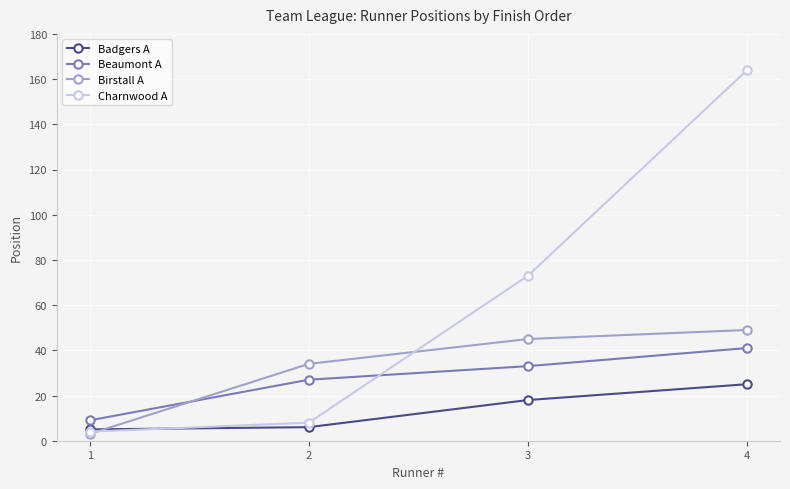

What is the difference between the Beaumont A values at 1 and 2?

18